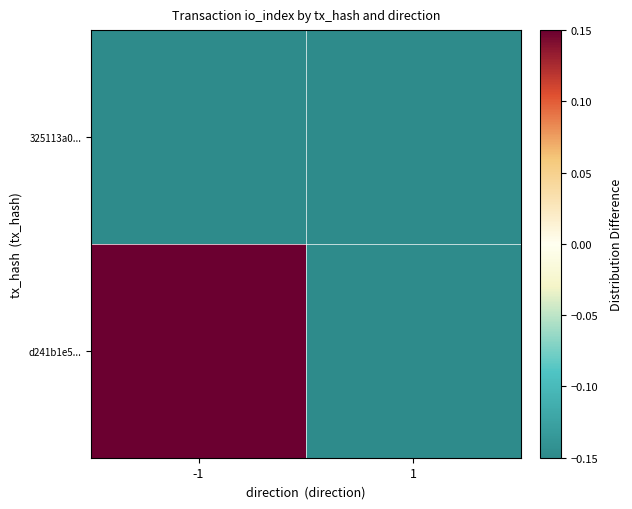

List the series in order of their peak value, highest first.

d241b1e5..., 325113a0...